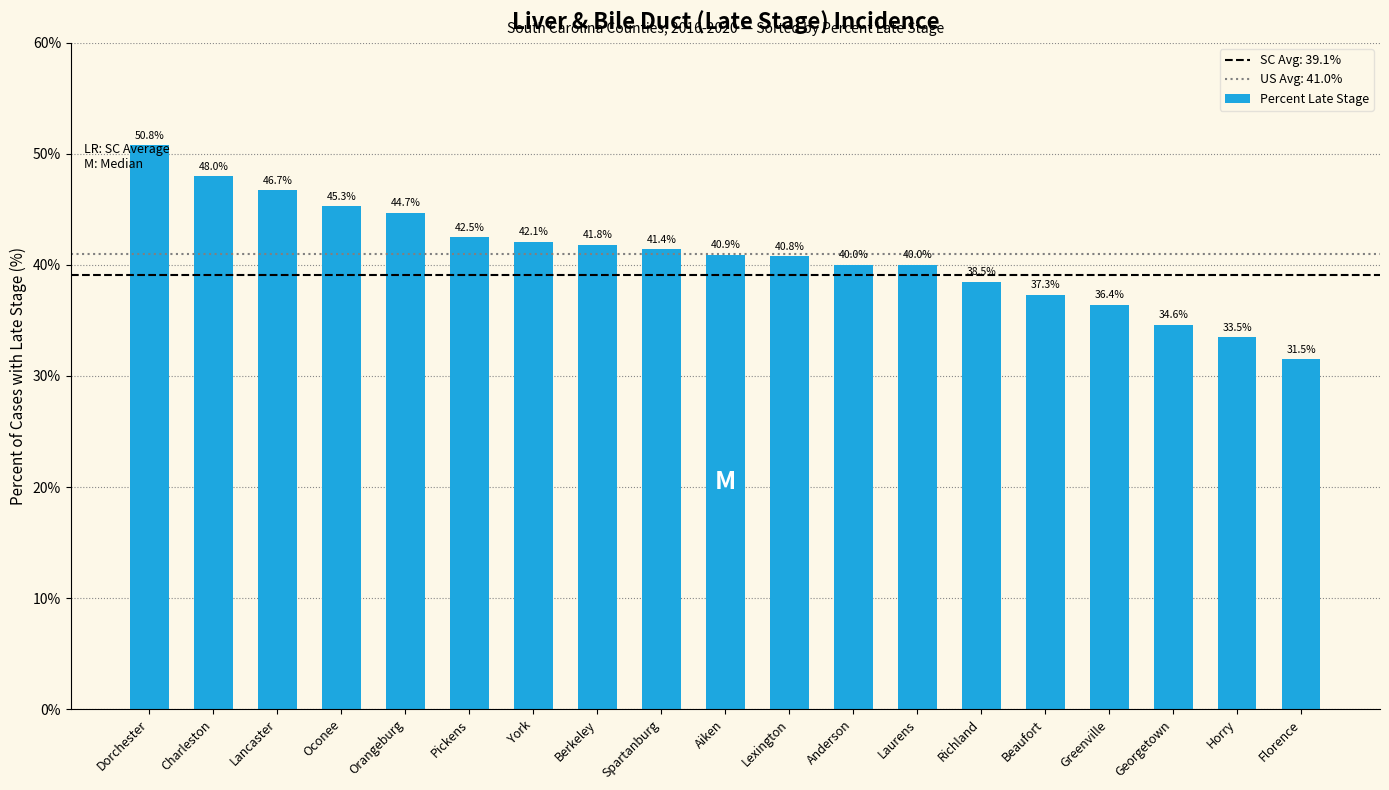

What is the sum of the values at Spartanburg and Laurens?

81.4